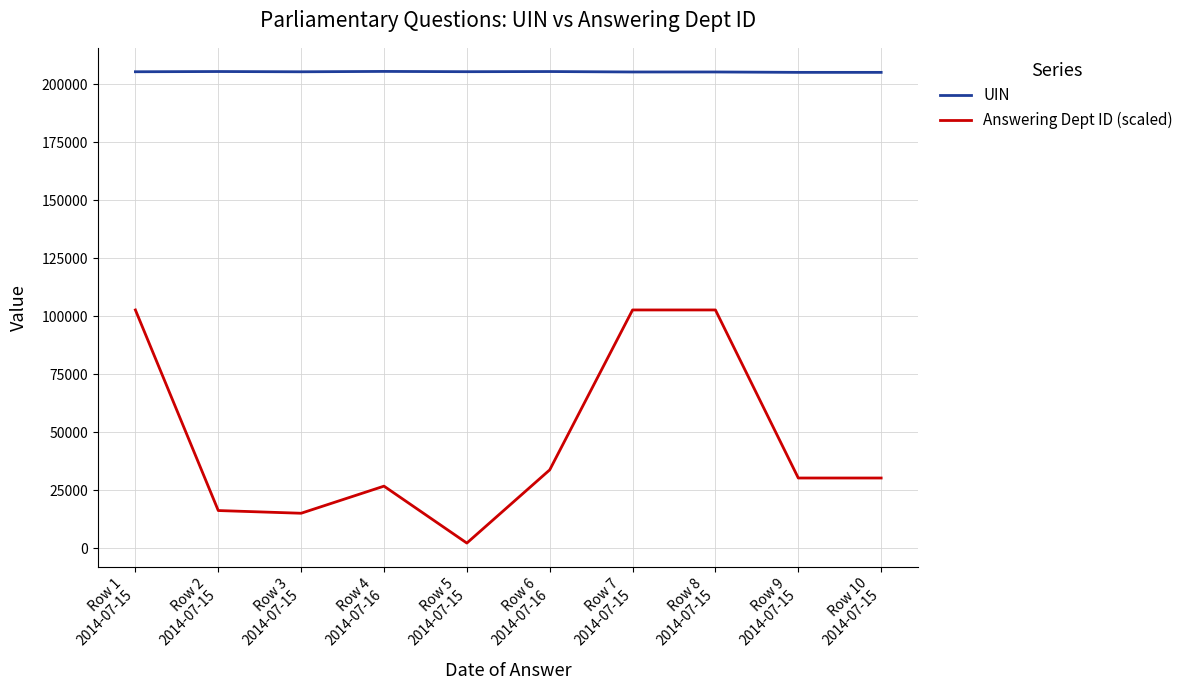

Which series has the largest total across all categories?

UIN